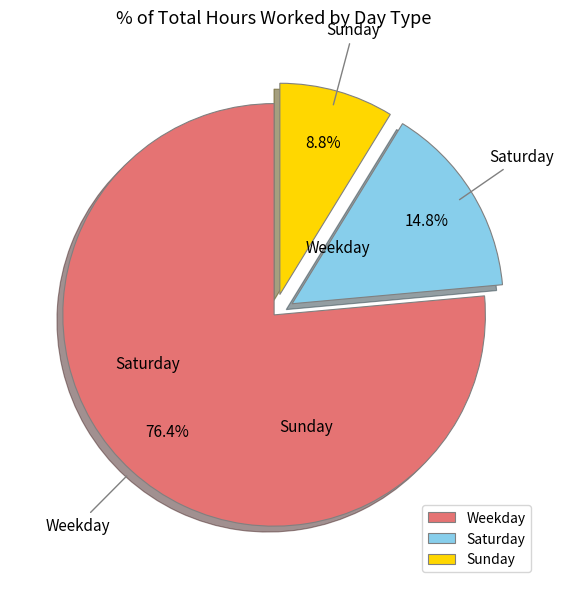

How many slices are in this pie chart?

3